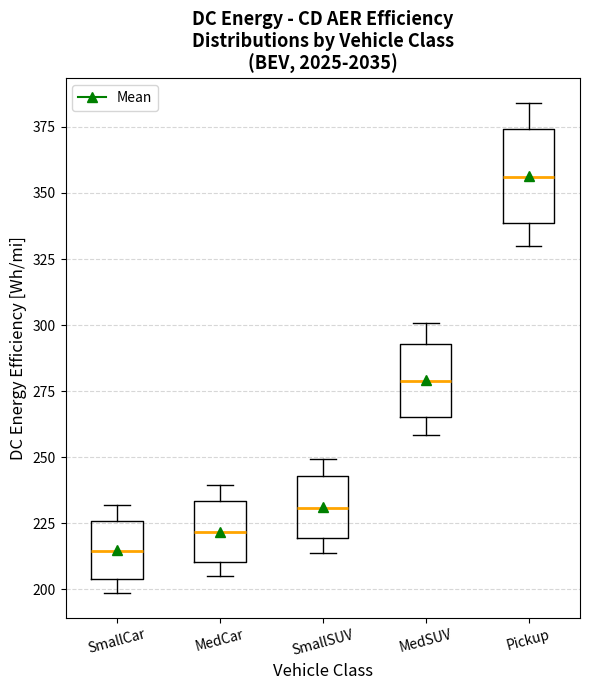

Where does the upper whisker of the box for MedCar end on the y-axis? The values are not printed on the chart, so give them approximately, as read against the axis.

240